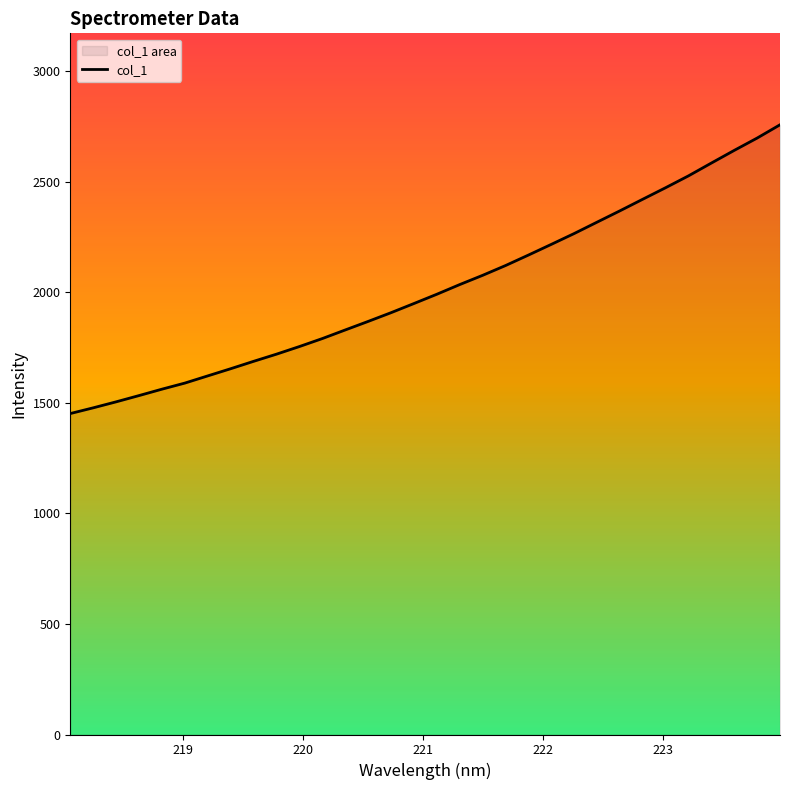

What is the difference between the maximum and minimum values?

1306.5